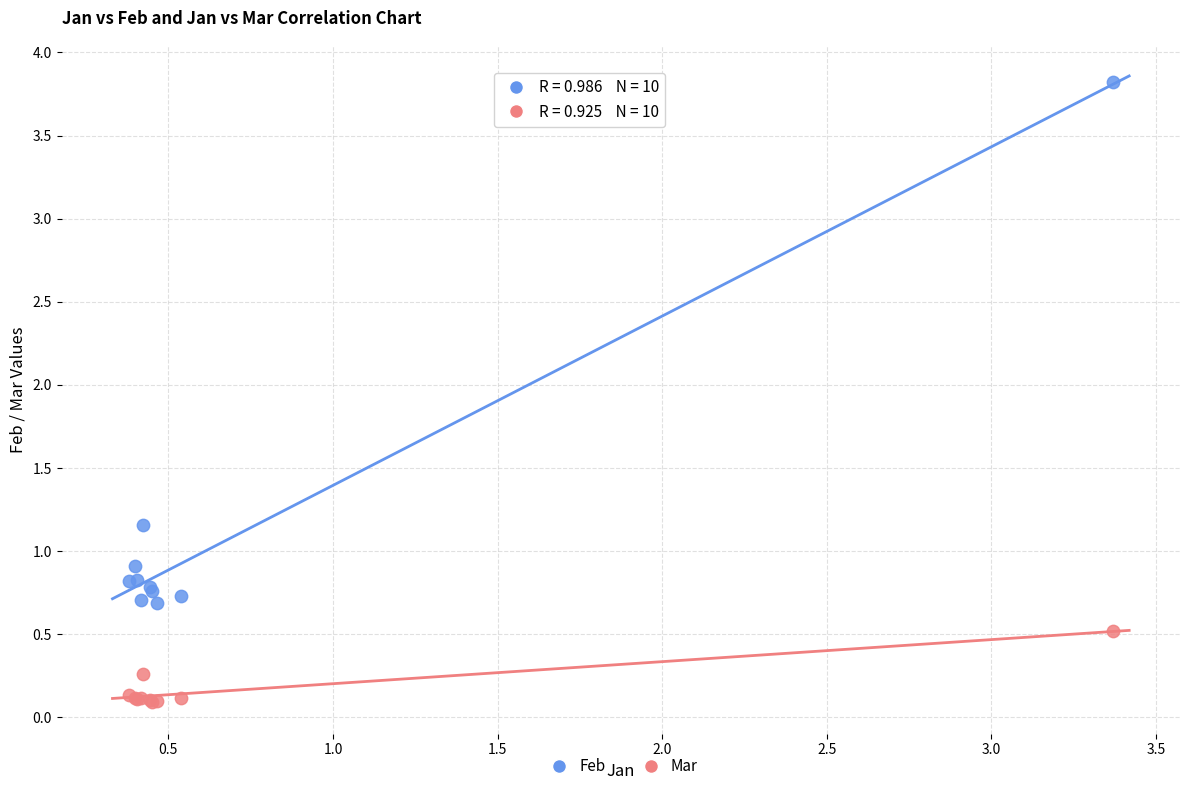

What is the X range (max minus min) for the scatter plot?

3.0